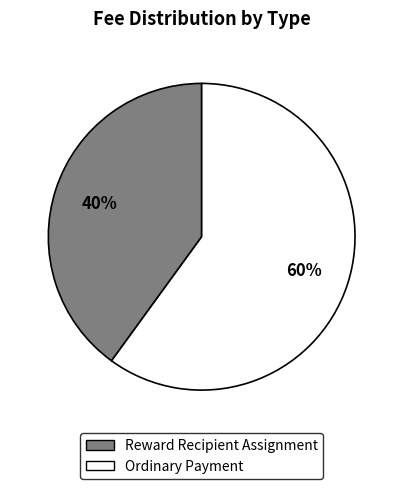

To the nearest percent, what is the average slice percentage?

50%